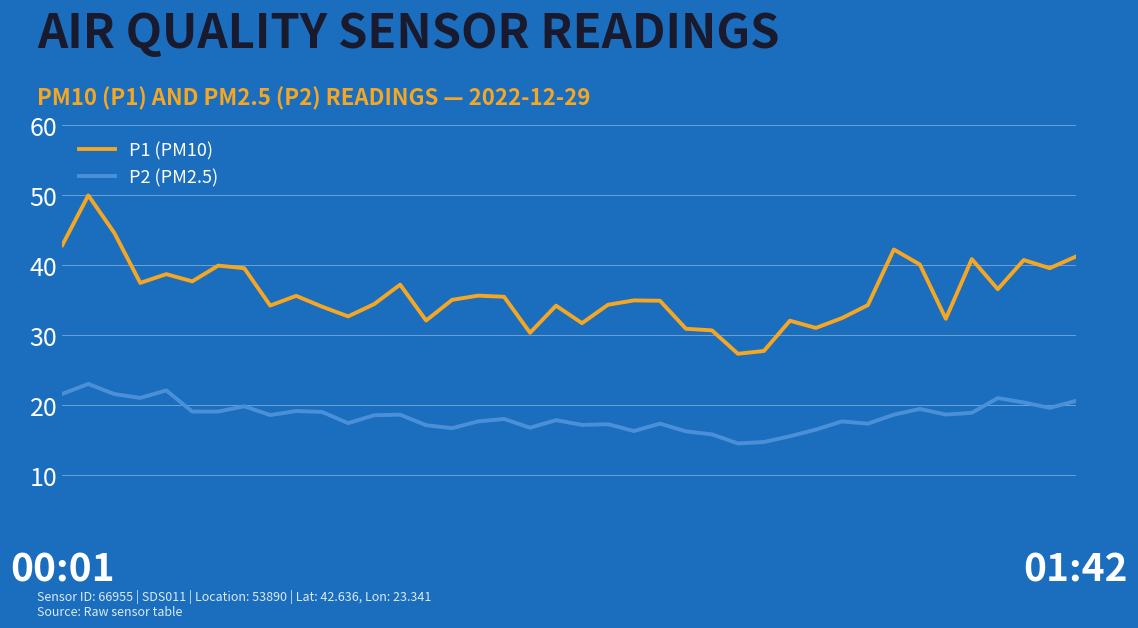

Does the chart display data point markers on the line(s)?

No